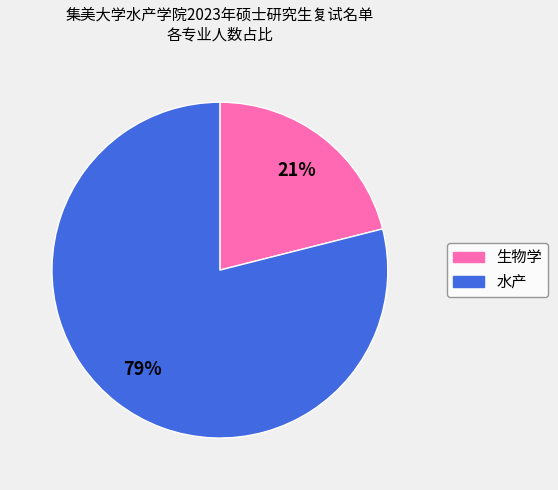

Is the sum of 生物学 and 水产 greater than half?

Yes